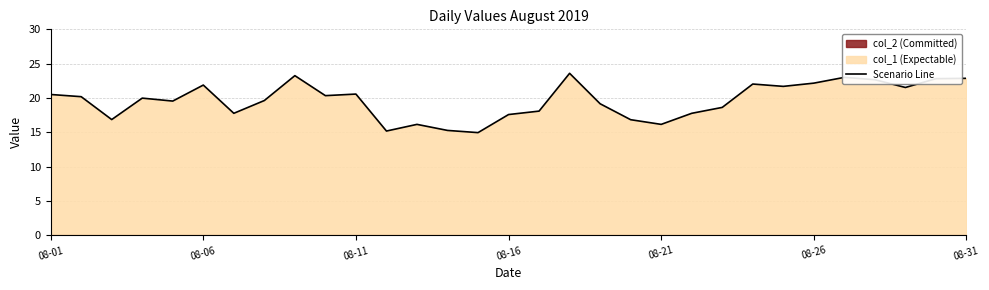

How many data points does each series have?

31